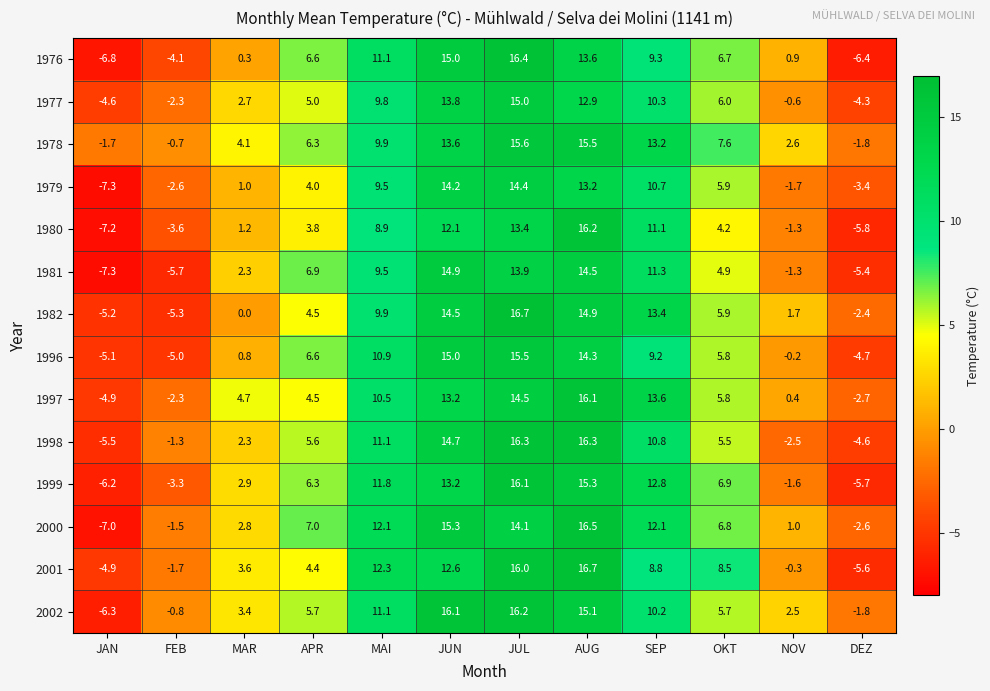

What is the difference between the 1979 values at MAI and JUL?

4.9